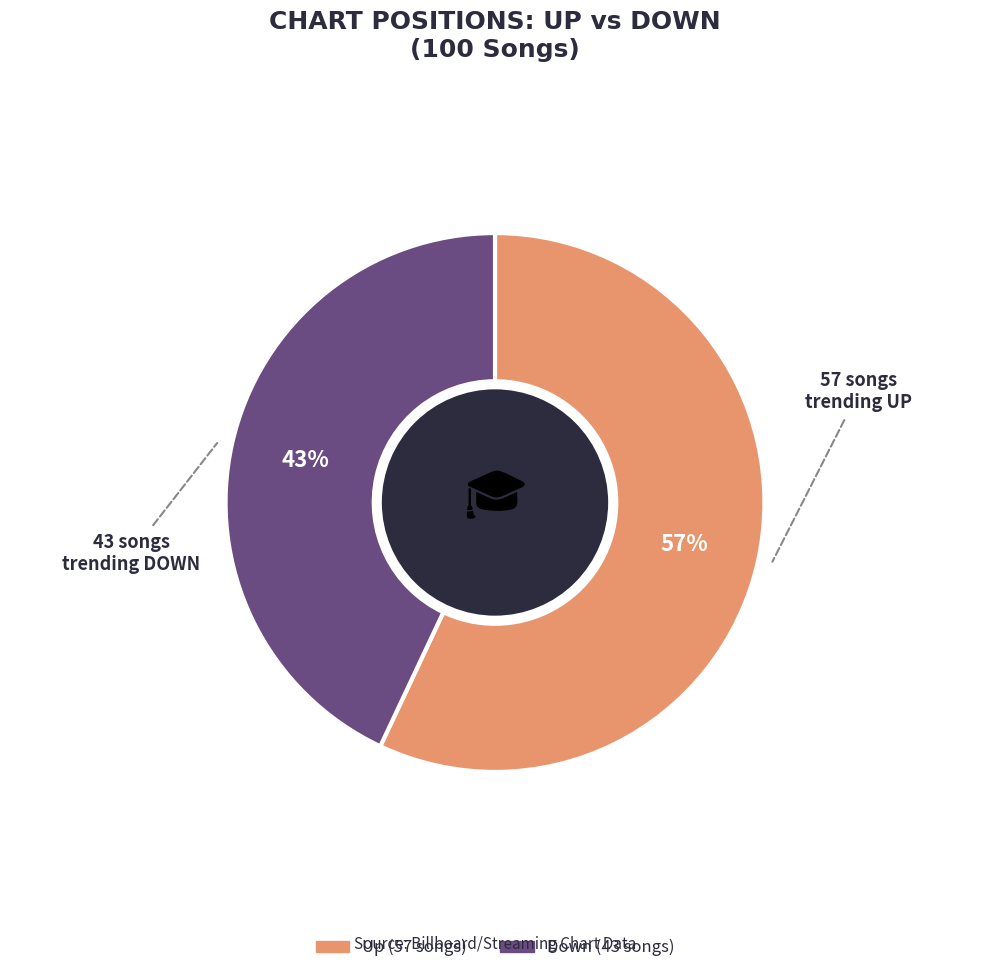

To the nearest percent, what is the average slice percentage?

50%